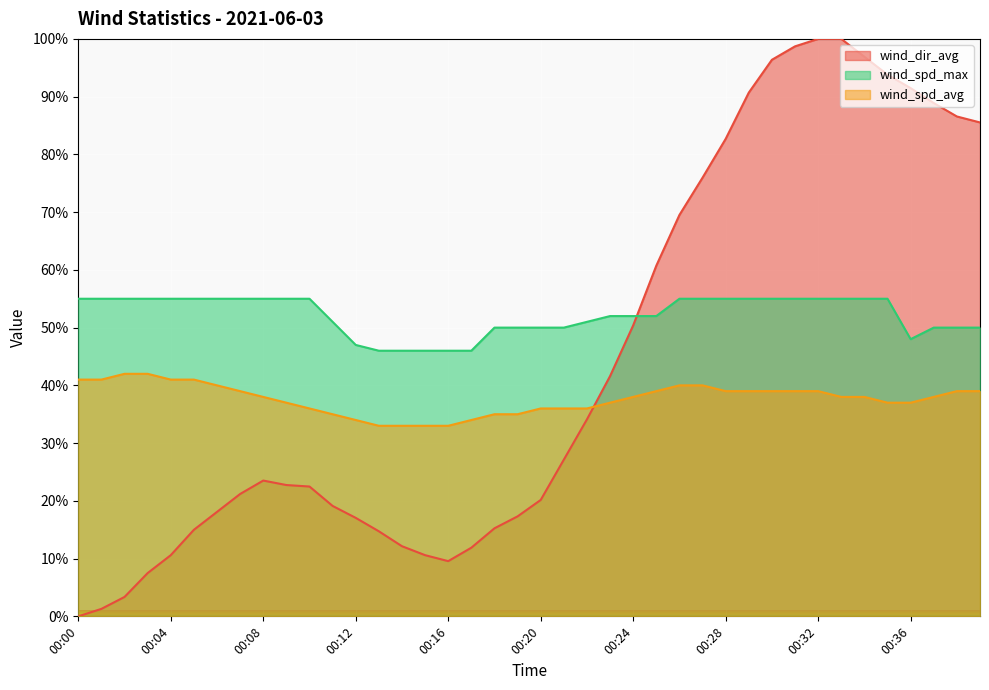

Reading left to right, transcribe all the data shown in this chart.

wind_dir_avg: 0.0	1.3	3.4	7.5	10.6	15.0	18.1	21.2	23.5	22.7	22.5	19.1	17.1	14.7	12.1	10.6	9.6	11.9	15.2	17.3	20.2	27.1	34.1	41.6	50.4	60.7	69.5	76.0	82.7	90.7	96.4	98.7	100.0	100.0	96.9	93.8	91.5	88.9	86.6	85.5
wind_spd_avg: 41.0	41.0	42.0	42.0	41.0	41.0	40.0	39.0	38.0	37.0	36.0	35.0	34.0	33.0	33.0	33.0	33.0	34.0	35.0	35.0	36.0	36.0	36.0	37.0	38.0	39.0	40.0	40.0	39.0	39.0	39.0	39.0	39.0	38.0	38.0	37.0	37.0	38.0	39.0	39.0
wind_spd_max: 55.0	55.0	55.0	55.0	55.0	55.0	55.0	55.0	55.0	55.0	55.0	51.0	47.0	46.0	46.0	46.0	46.0	46.0	50.0	50.0	50.0	50.0	51.0	52.0	52.0	52.0	55.0	55.0	55.0	55.0	55.0	55.0	55.0	55.0	55.0	55.0	48.0	50.0	50.0	50.0